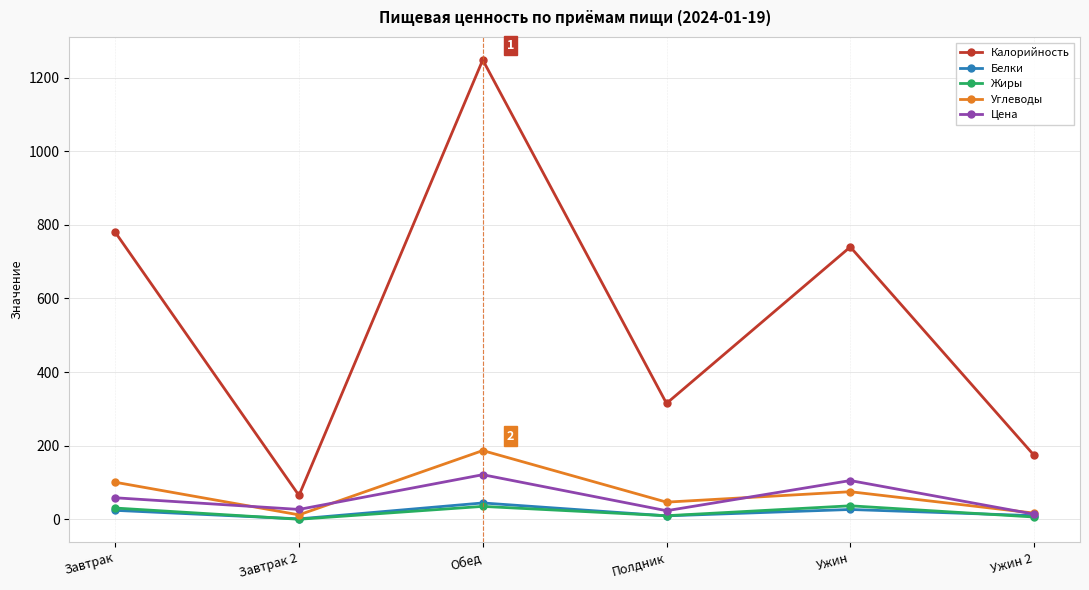

True or false: Калорийность and Цена intersect in this chart.

False